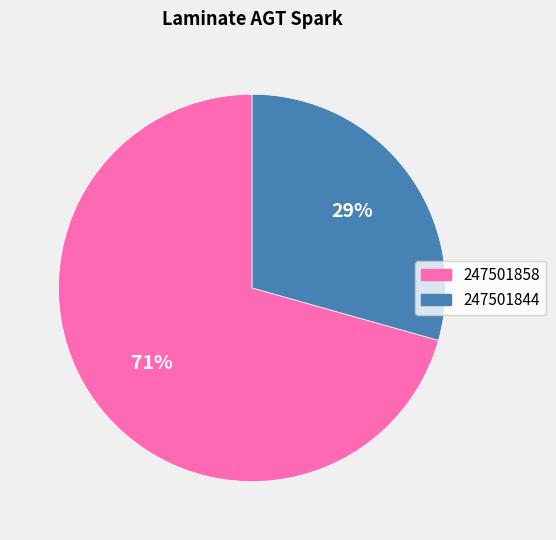

What is the largest slice in the pie chart?

247501858